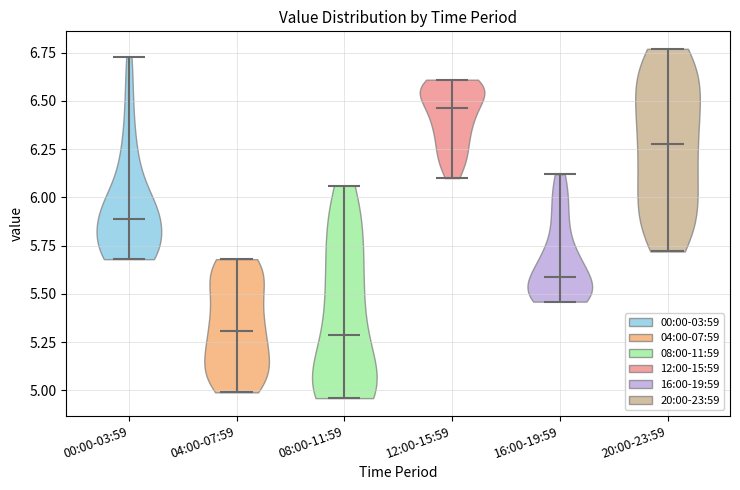

What is the lowest point the violin for 20:00-23:59 reaches on the y-axis? The values are not printed on the chart, so give them approximately, as read against the axis.

5.70